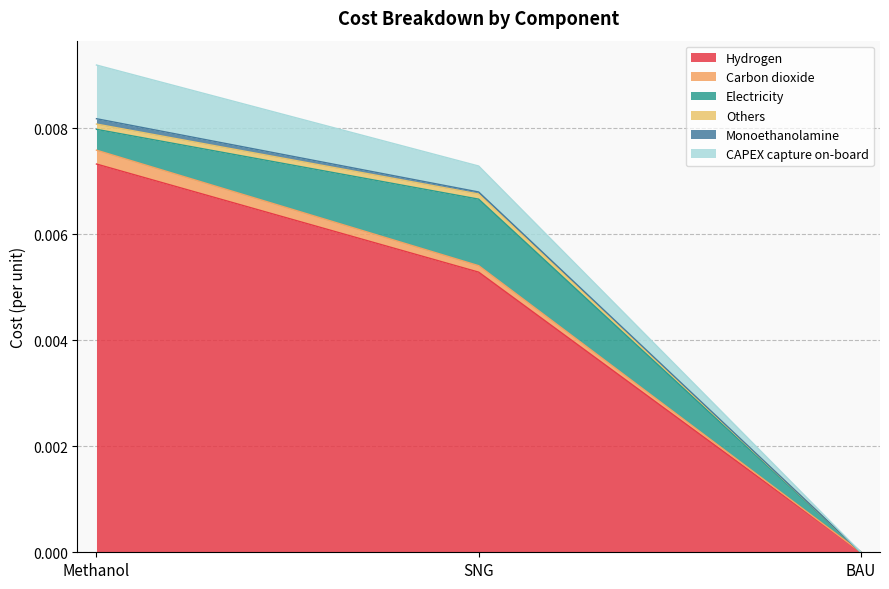

At which category is the sum across all series the highest?

Methanol